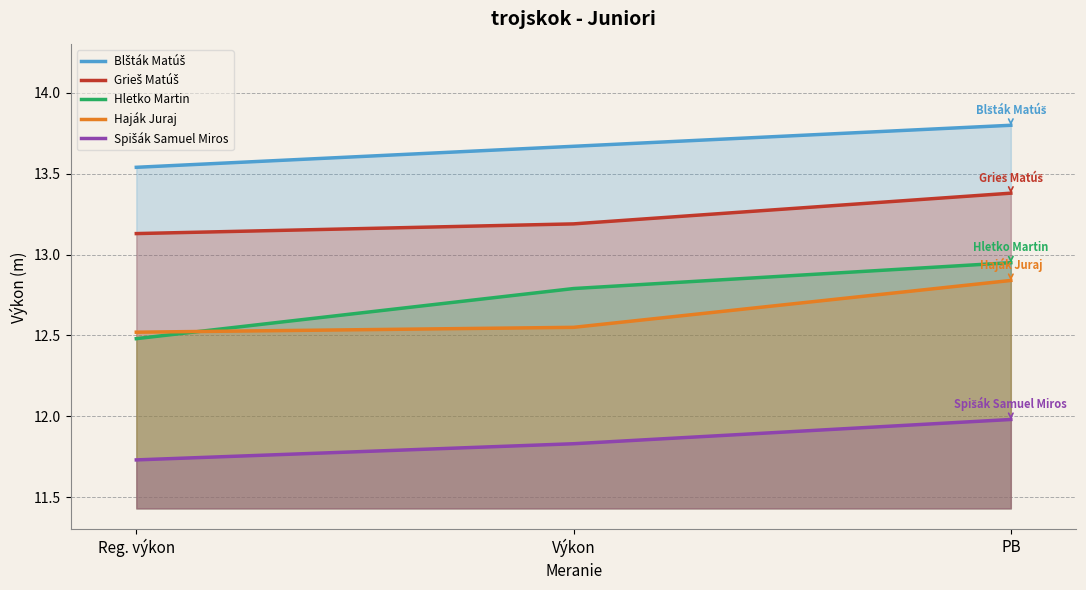

Read the Grieš Matúš value at Výkon.

13.2